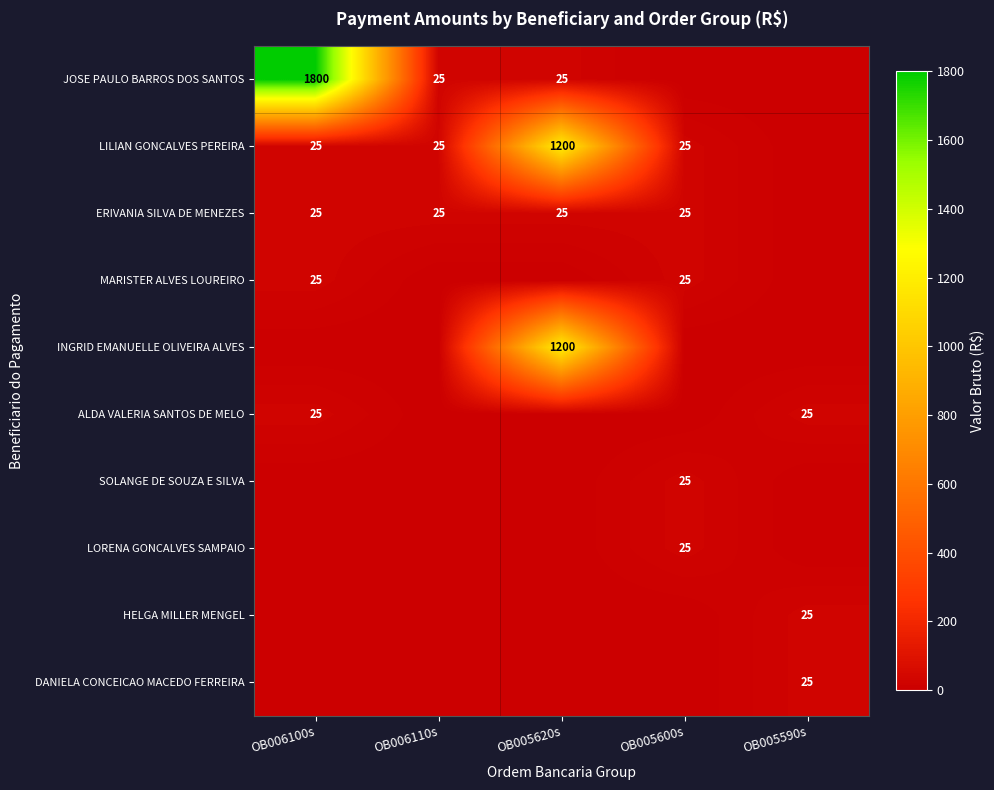

Is it true that MARISTER ALVES LOUREIRO equals 25 at OB005600s?

True